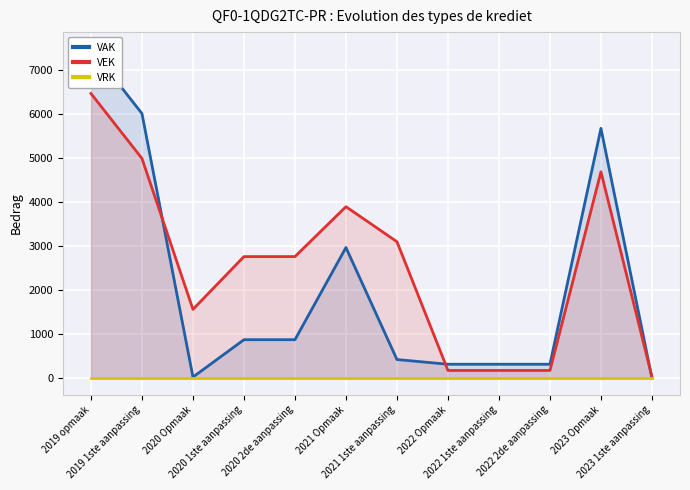

How many categories are shown in the chart?

12